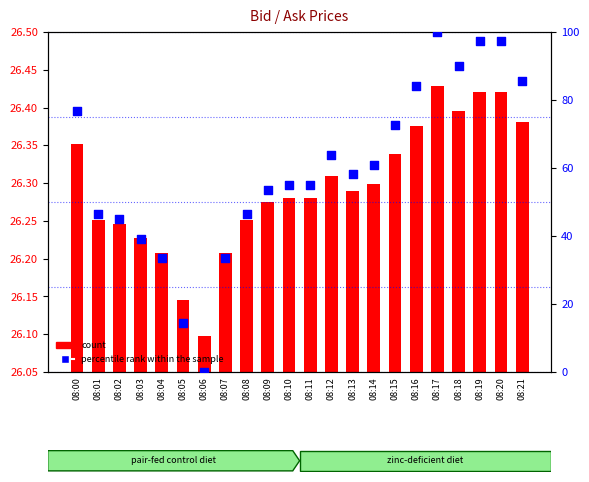

What are all the series names shown in the legend?

count, percentile rank within the sample